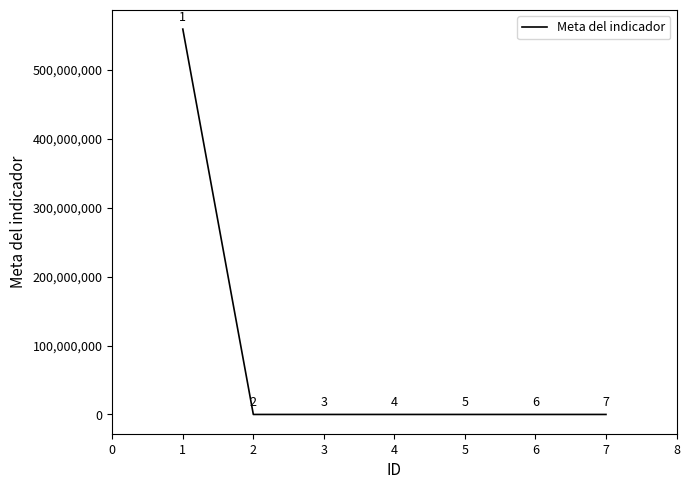

What is the greatest value displayed?

559002412